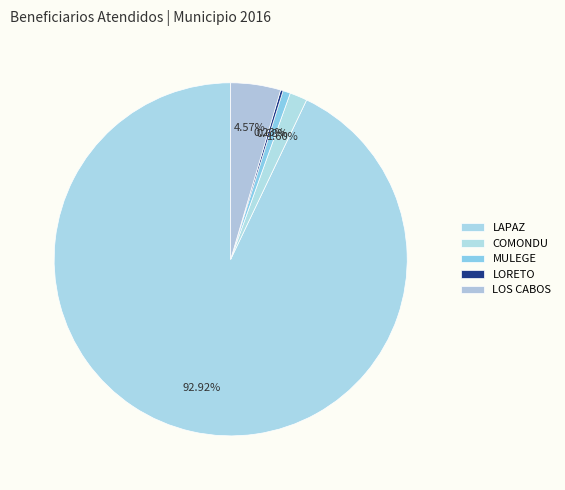

Does LAPAZ account for over 50% of the chart?

Yes